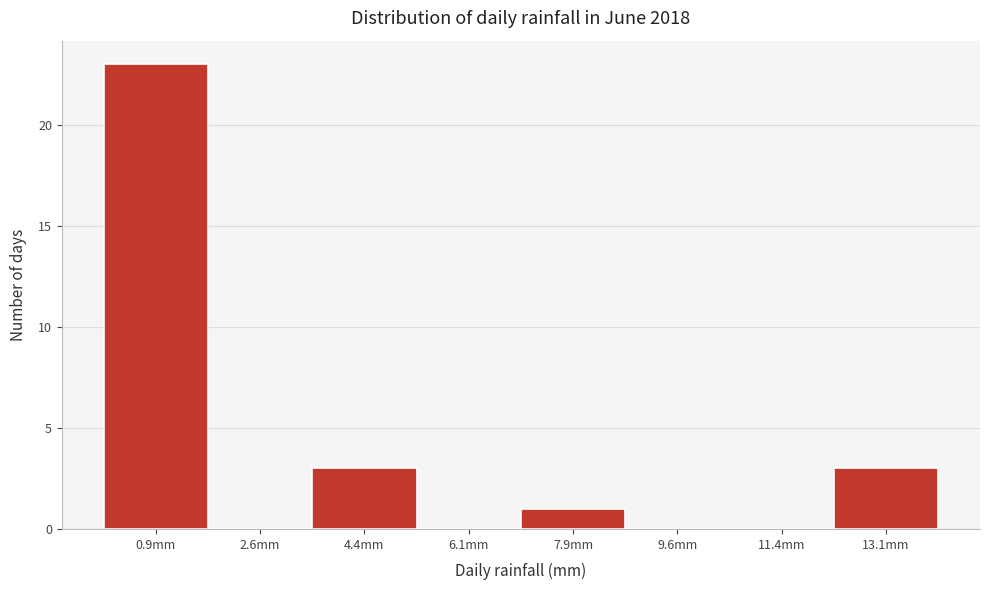

Reading left to right, transcribe this chart: for each bar, give the range it covers on the x-axis and its height. Neither the bar edges nor the heights are printed on the chart, so give them approximately, as read against the axes.

0.00 to 1.75: 23
1.75 to 3.50: 0
3.50 to 5.25: 3
5.25 to 7.00: 0
7.00 to 8.75: 1
8.75 to 10.50: 0
10.50 to 12.25: 0
12.25 to 14.00: 3